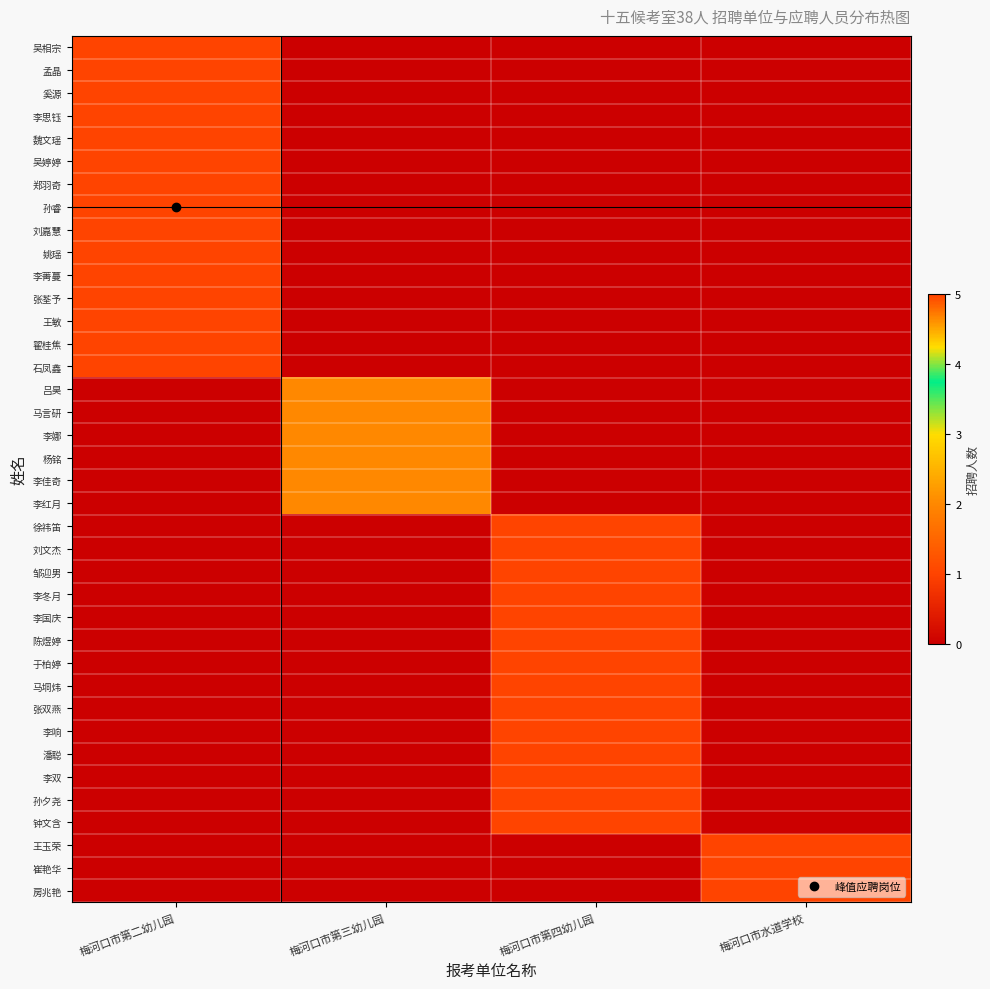

How many series are shown in this chart?

38